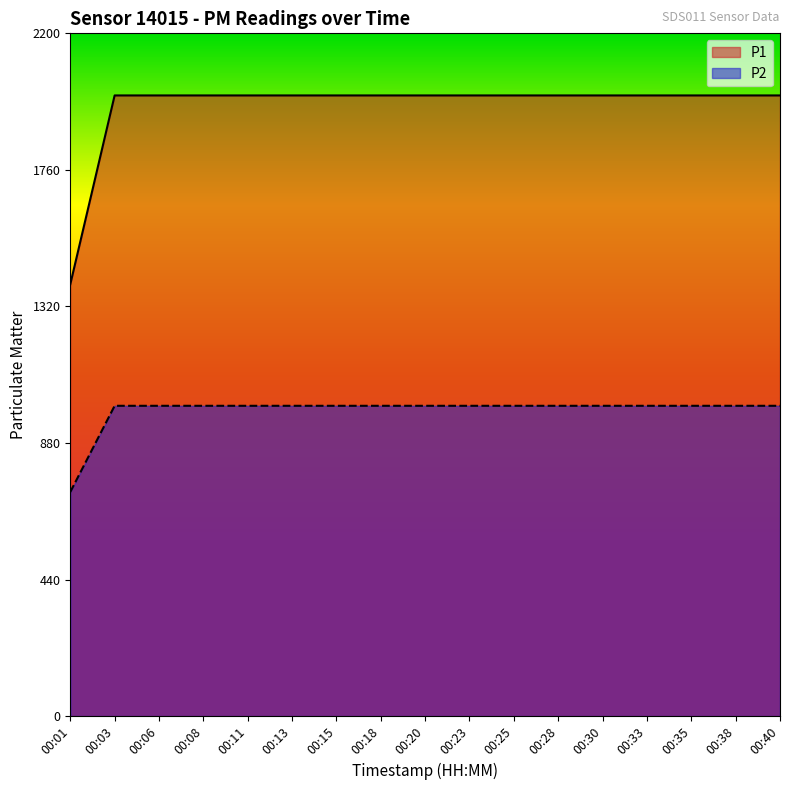

Between 00:08 and 00:25, which is larger?

00:08